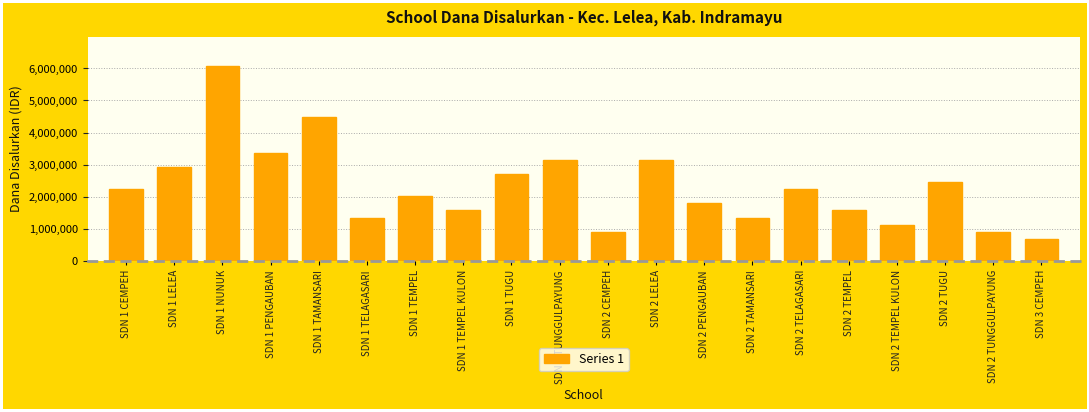

What is the difference between the second highest and minimum values?

3825000